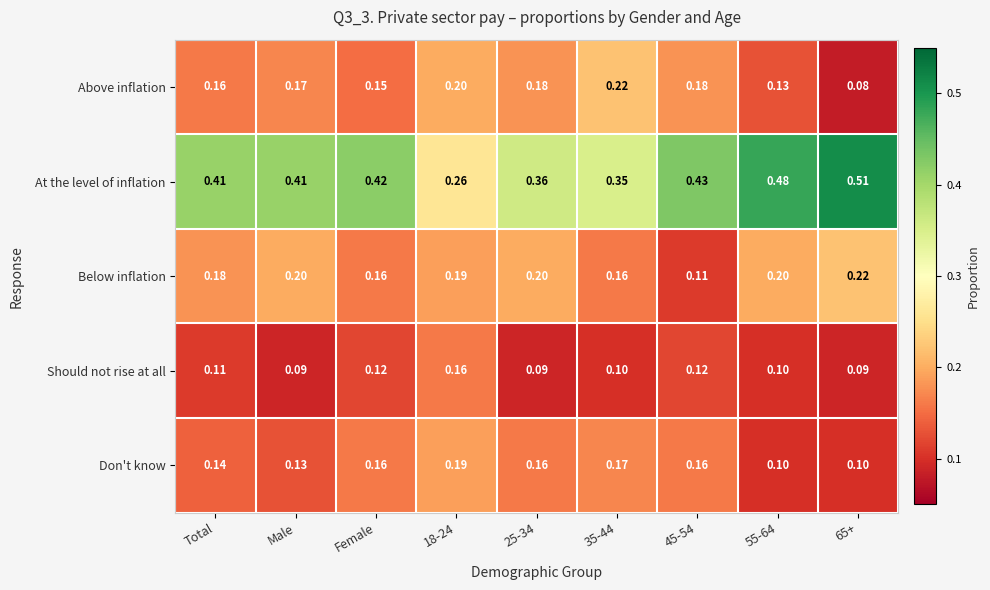

Which series has the largest range (max minus min)?

At the level of inflation